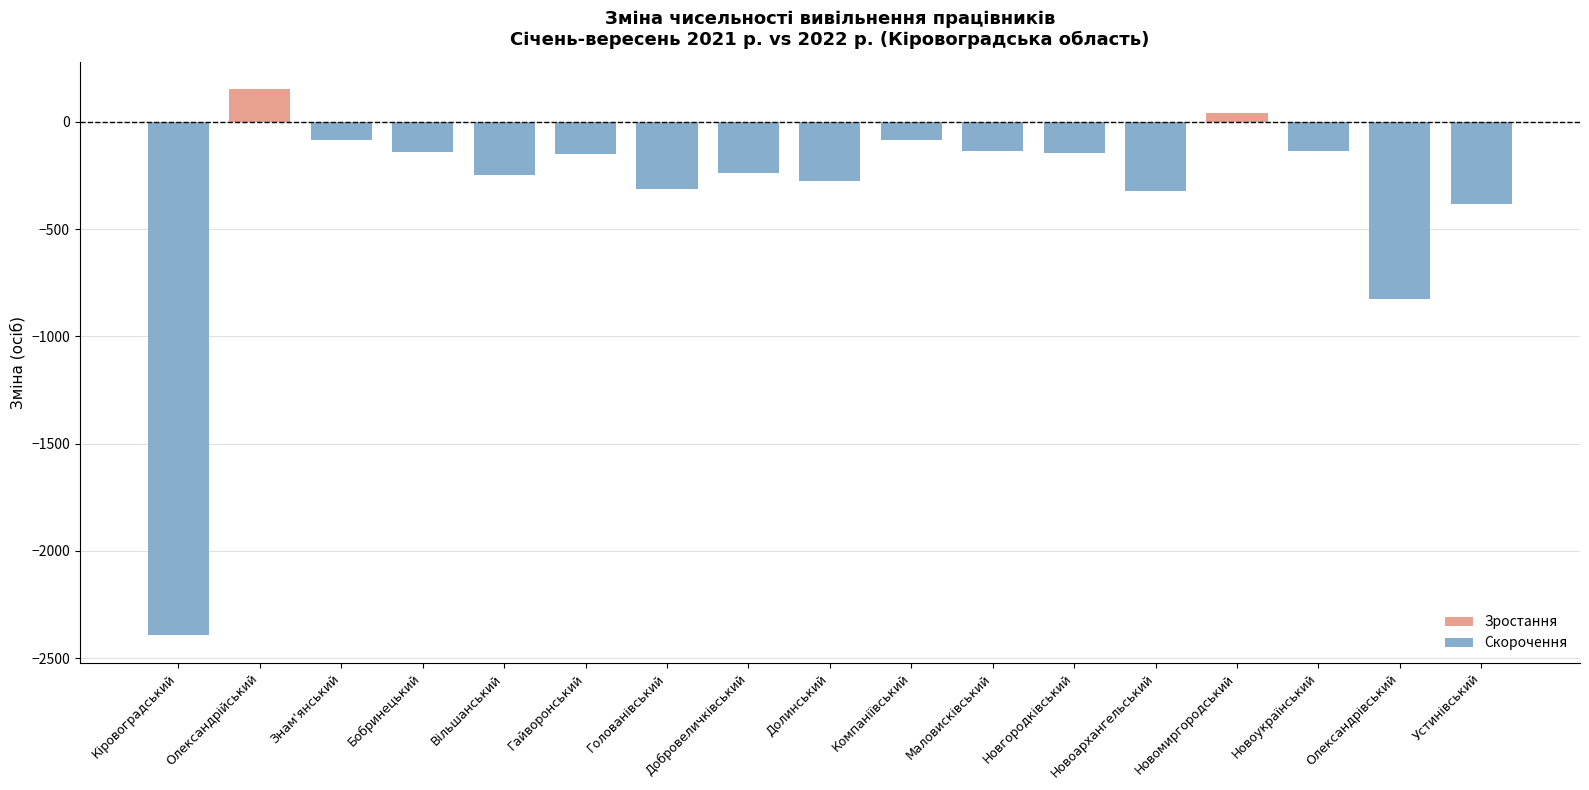

What is the minimum value shown in the chart?

-2394